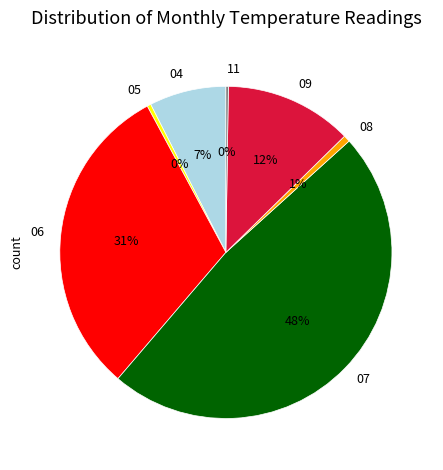

Between 06 and 05, which is larger?

06